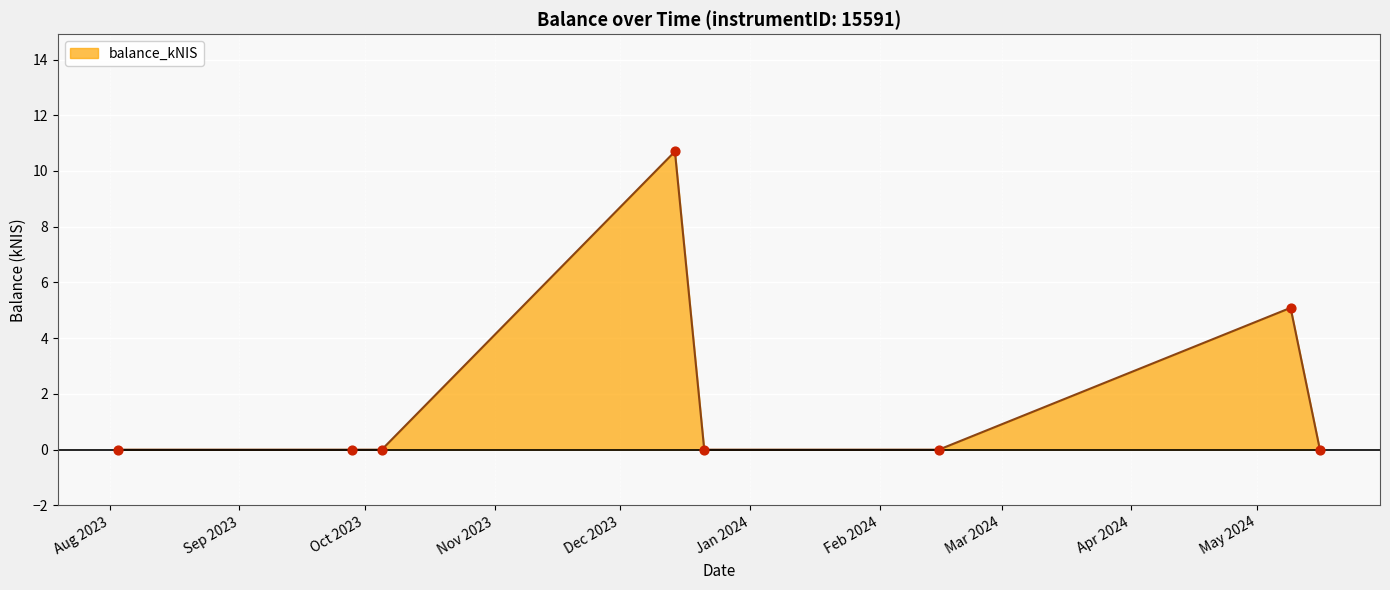

What is the difference between the maximum and minimum values?

10.7